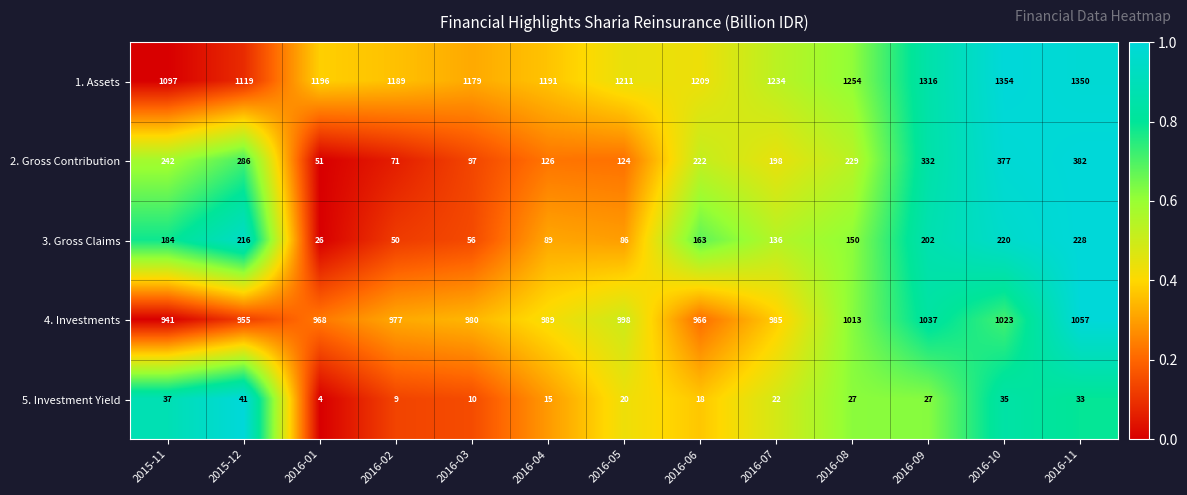

What is the difference between the second highest and second lowest values in the 1. Assets series?

231